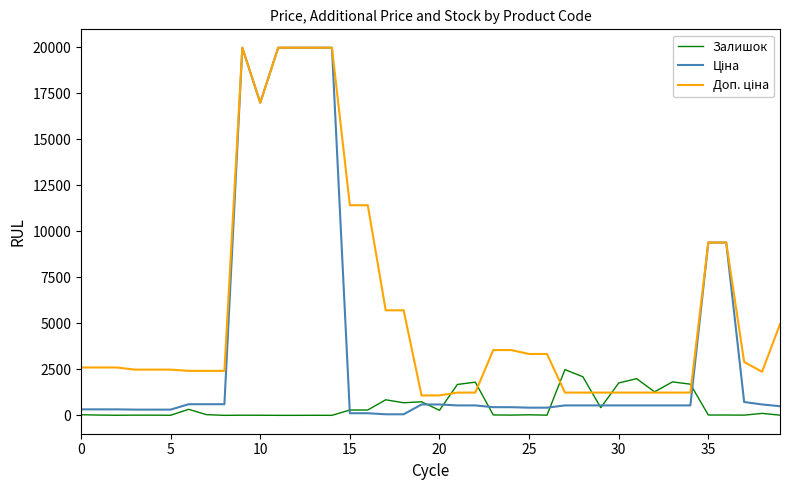

What is the greatest value displayed?

19964.2